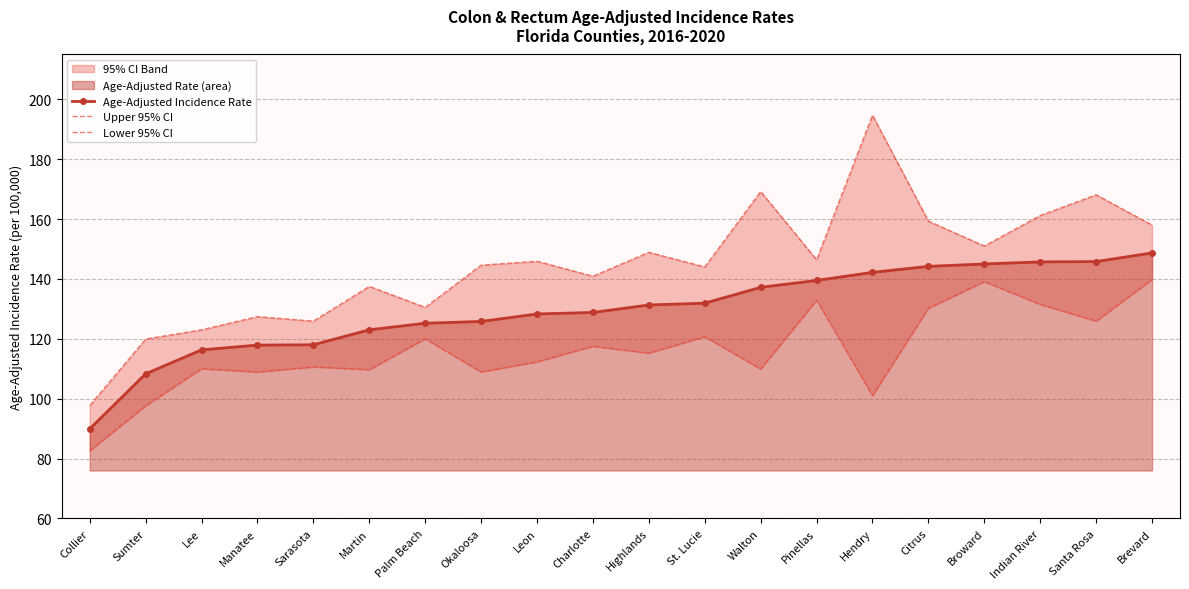

At which category is the sum across all series the highest?

Brevard